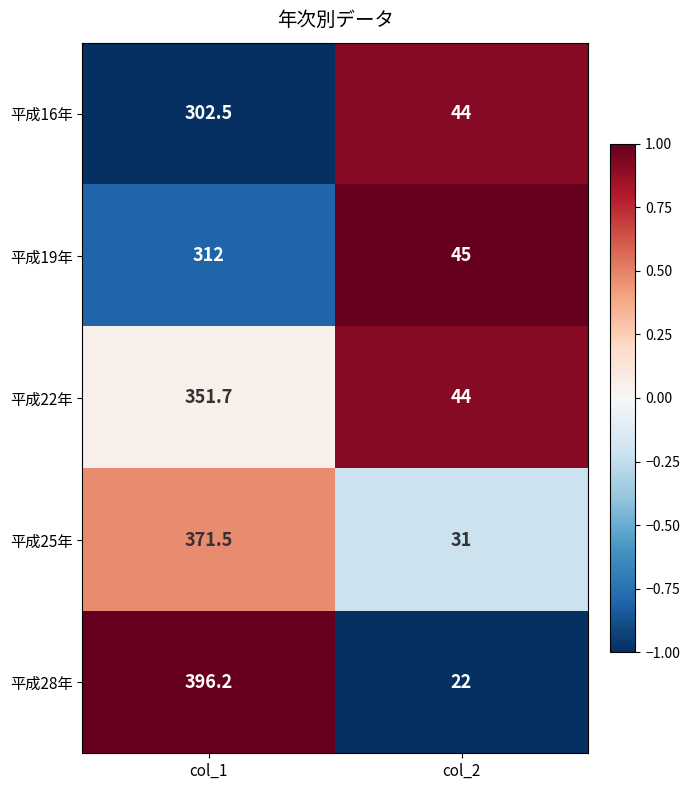

How many distinct data groups are displayed?

5